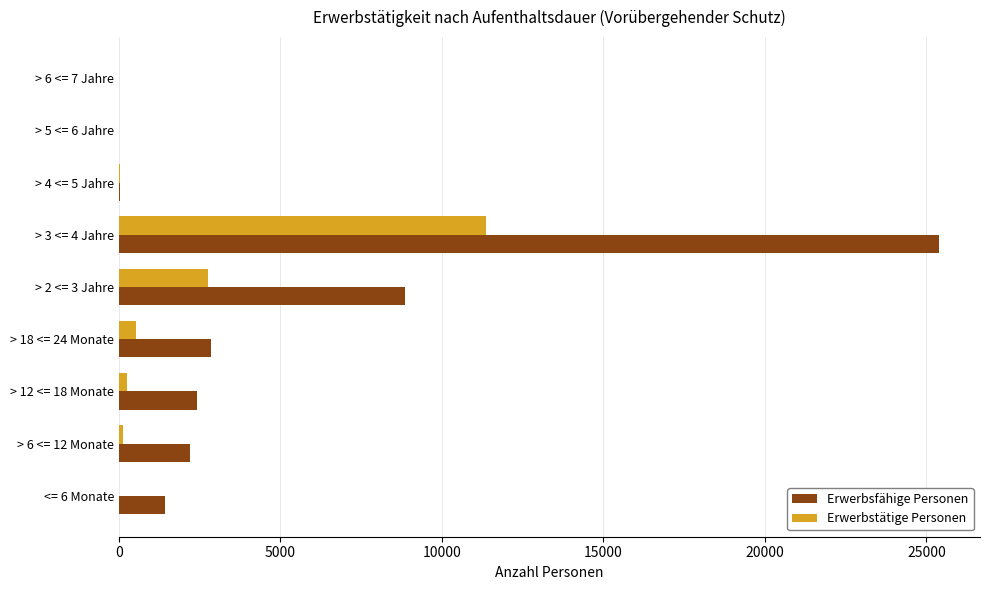

Which series changed the most between > 18 <= 24 Monate and > 2 <= 3 Jahre?

Erwerbsfähige Personen